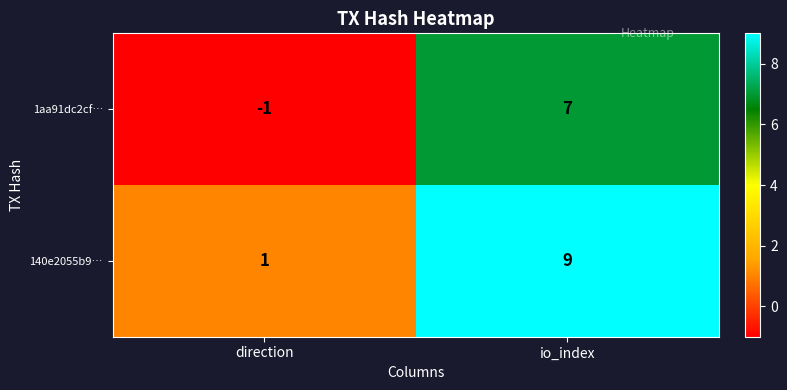

How many data points does each series have?

2